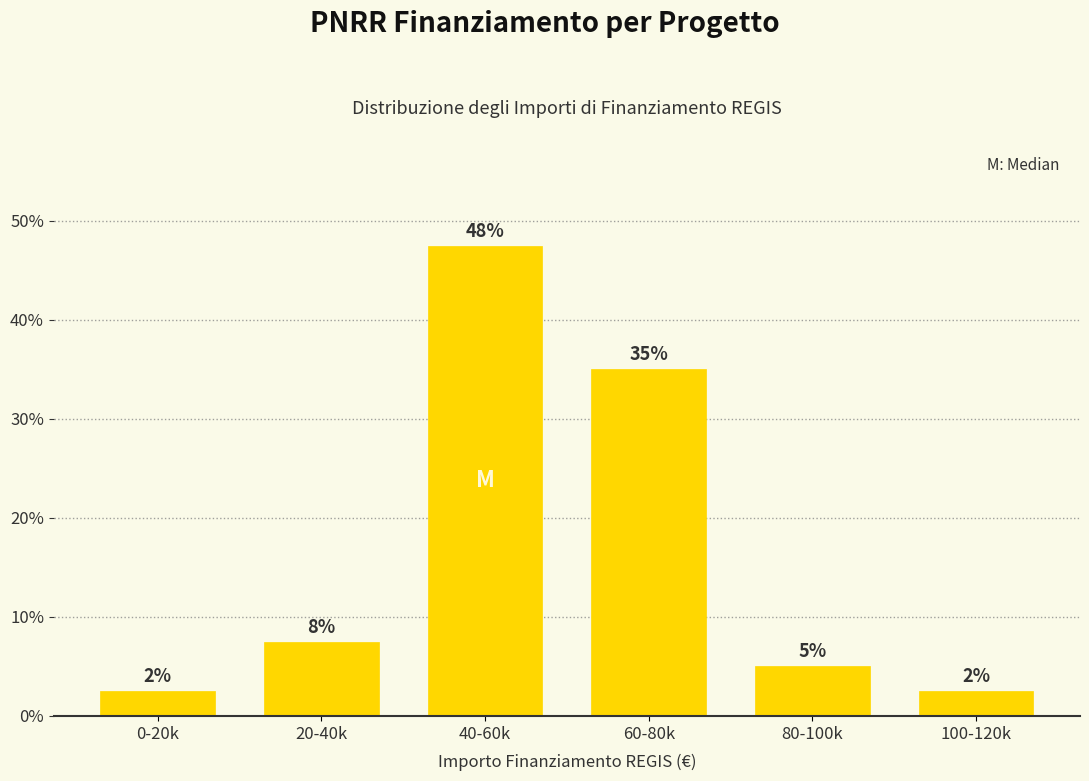

Are the bars horizontal?

No